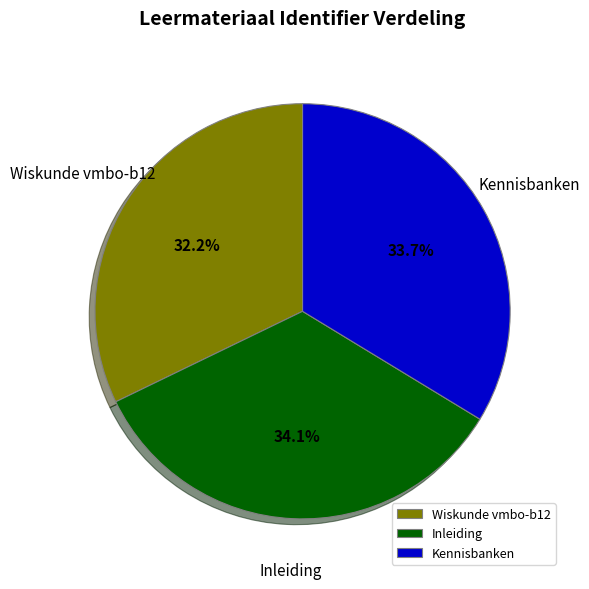

To the nearest percent, what is the average slice percentage?

33%